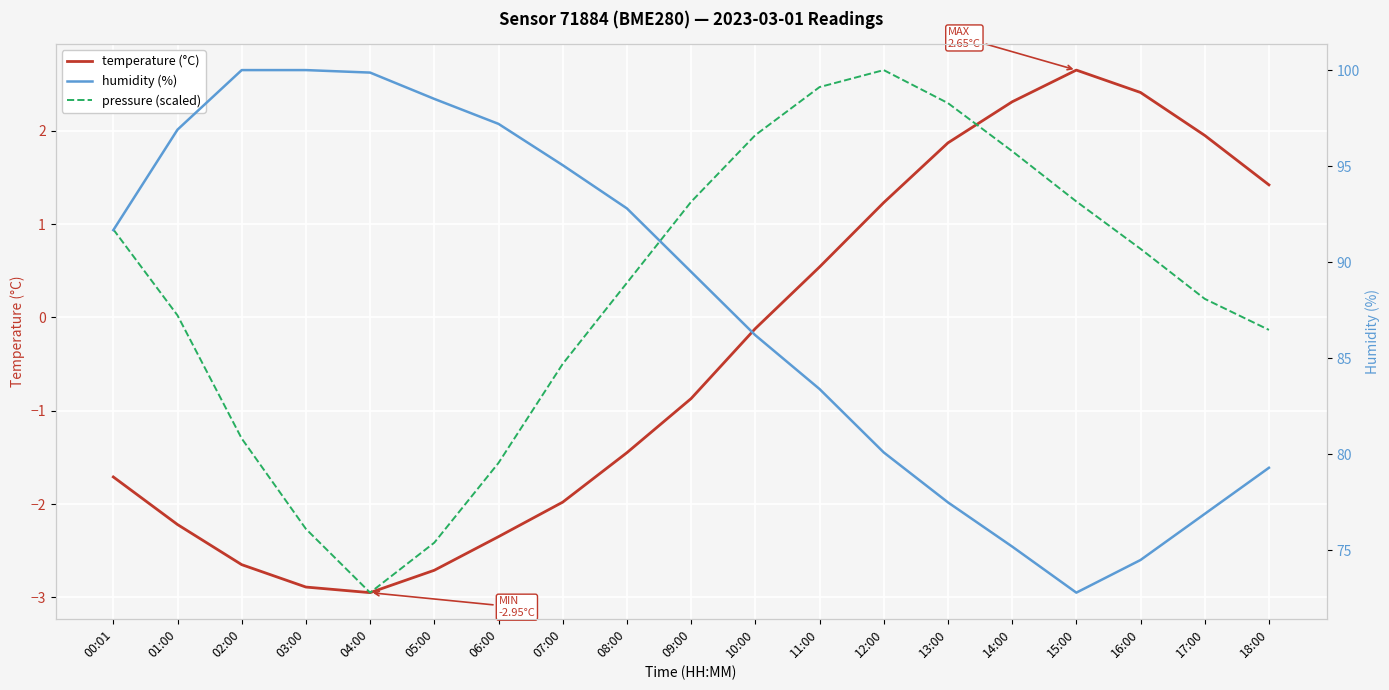

What is the difference between the maximum and second lowest values in the humidity (%) series?

25.5